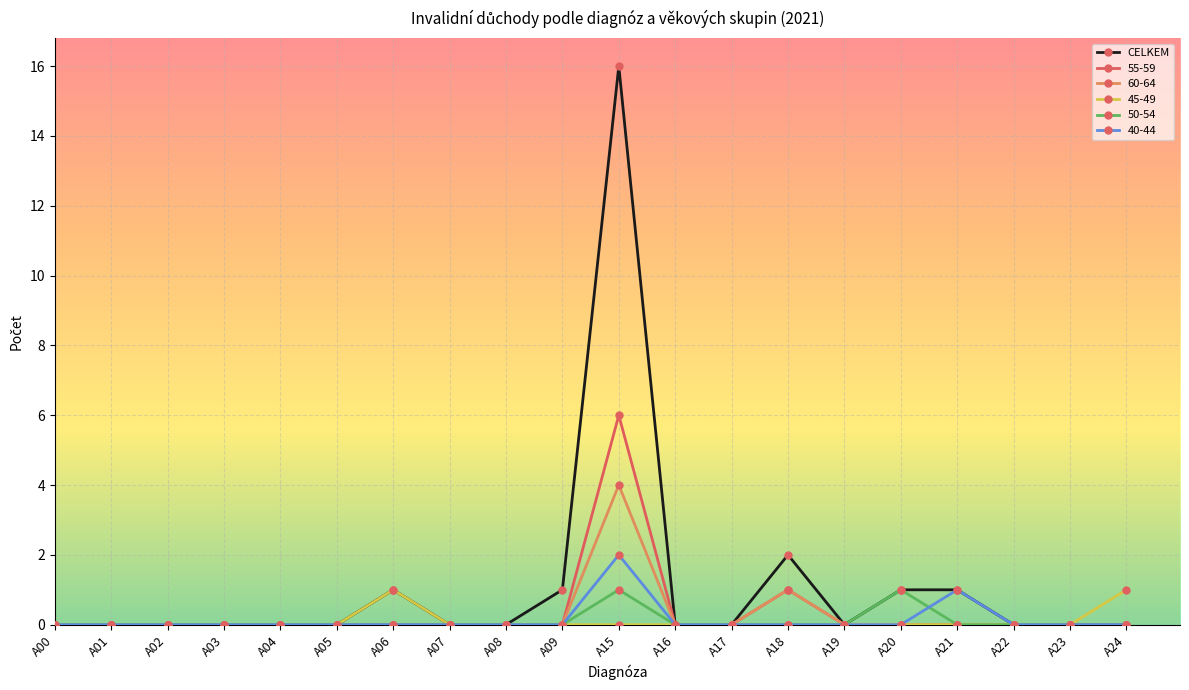

What is the value of the 55-59 point at the 14th from the left?

1